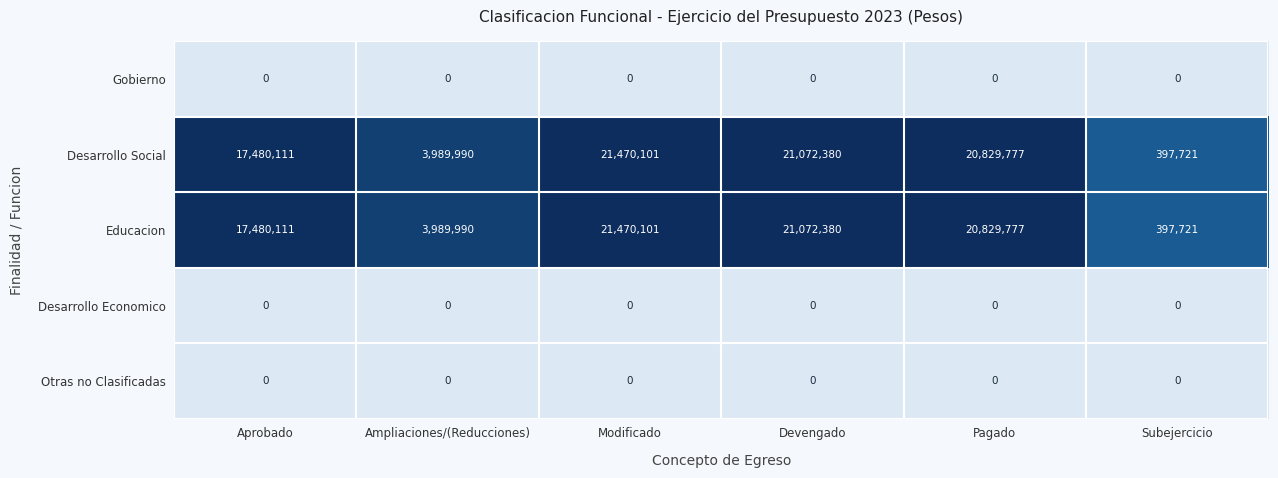

What is the lowest value of the Desarrollo Social series?

397721